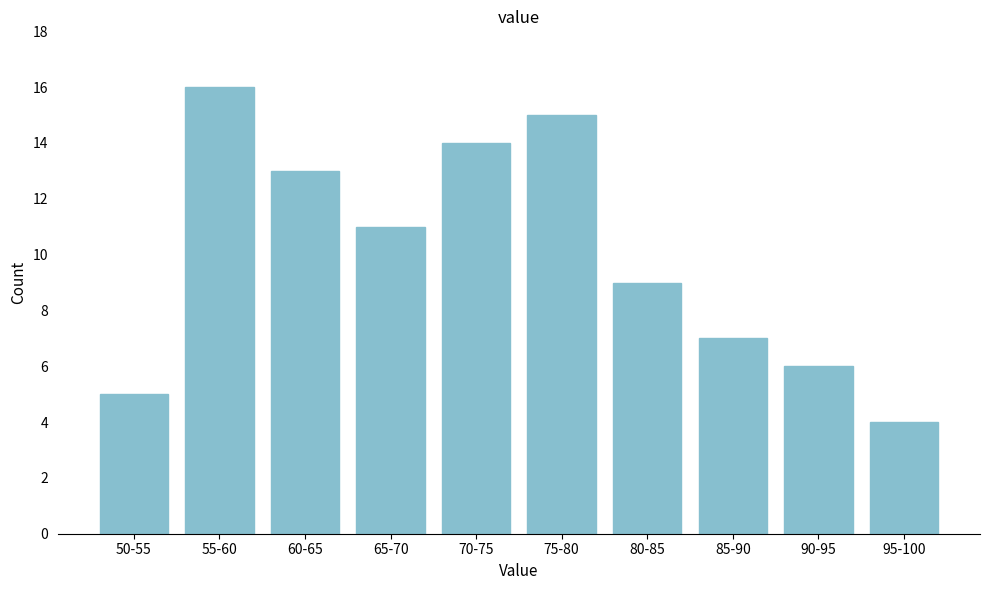

Reading left to right, extract all data points from this chart.

50-55=5	55-60=16	60-65=13	65-70=11	70-75=14	75-80=15	80-85=9	85-90=7	90-95=6	95-100=4